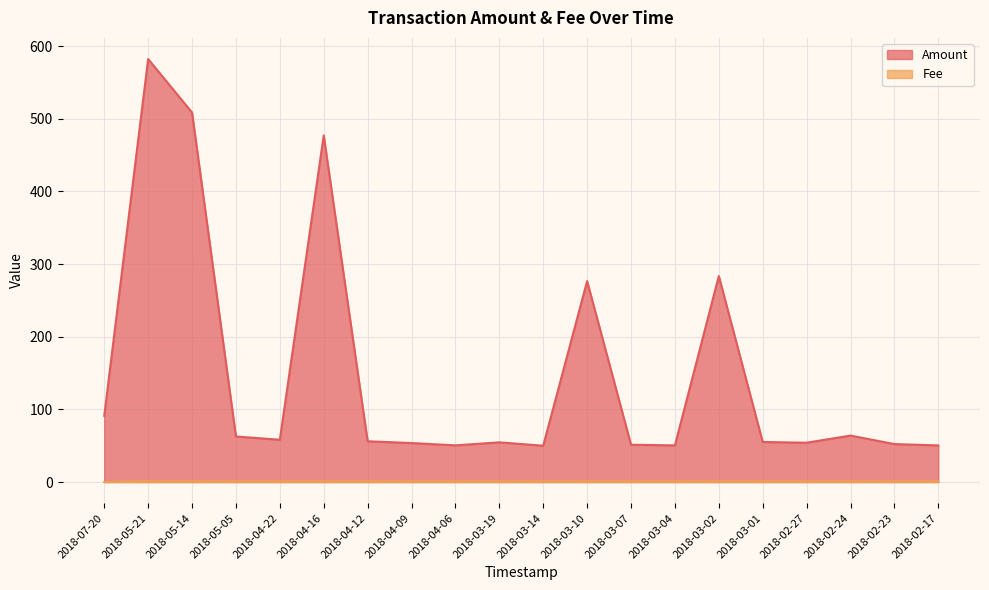

Which series has the largest total across all categories?

Amount